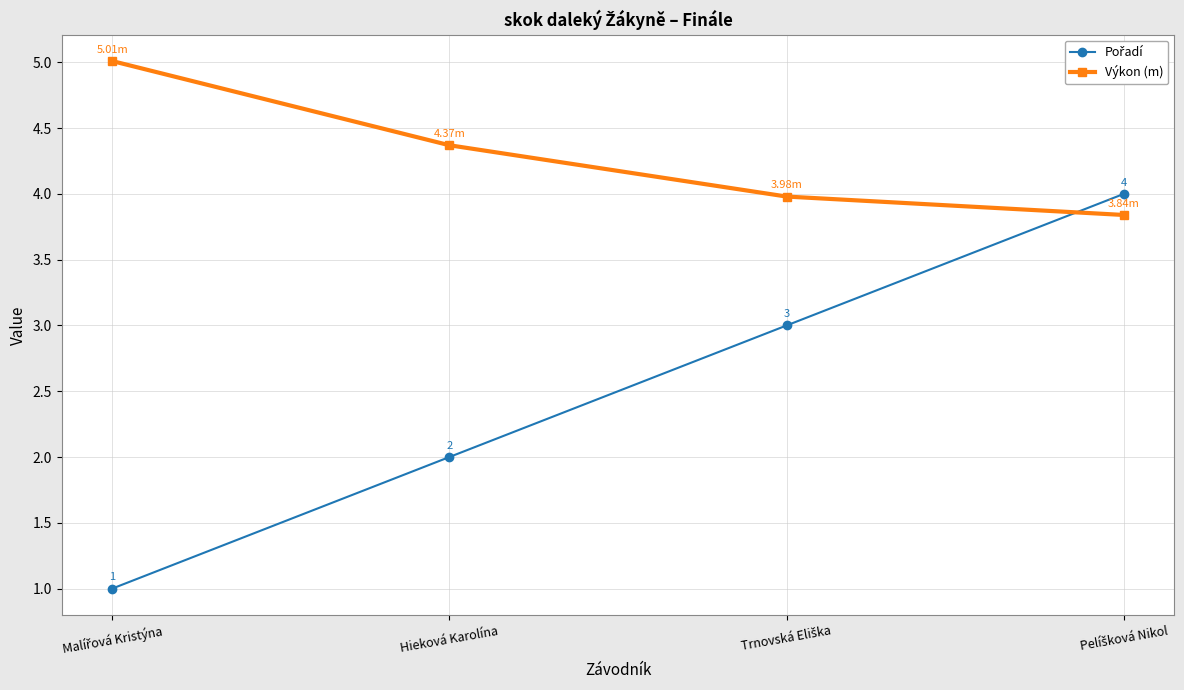

At how many categories does at least one series exceed 2?

4